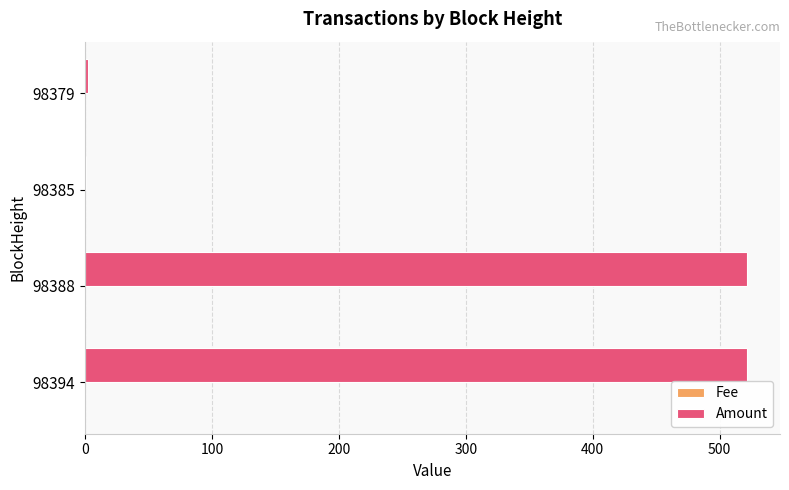

What is the maximum value for Amount?

521.5